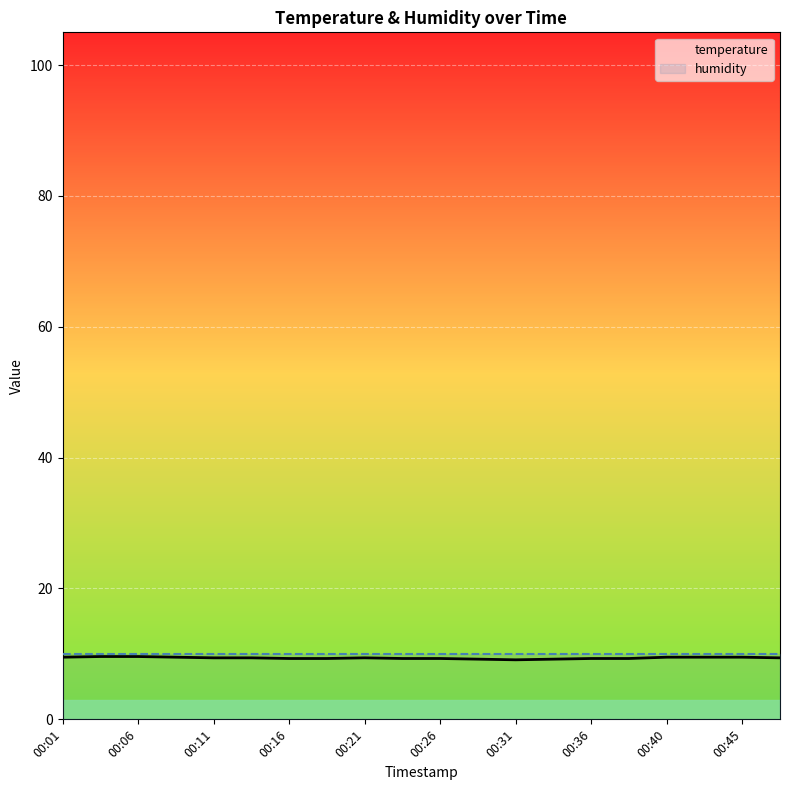

True or false: temperature and humidity intersect in this chart.

False